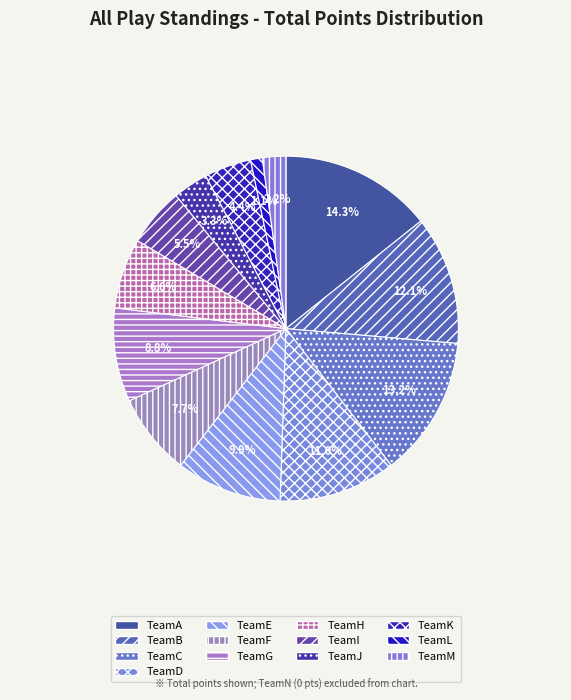

True or false: TeamF accounts for 16% of the total.

False